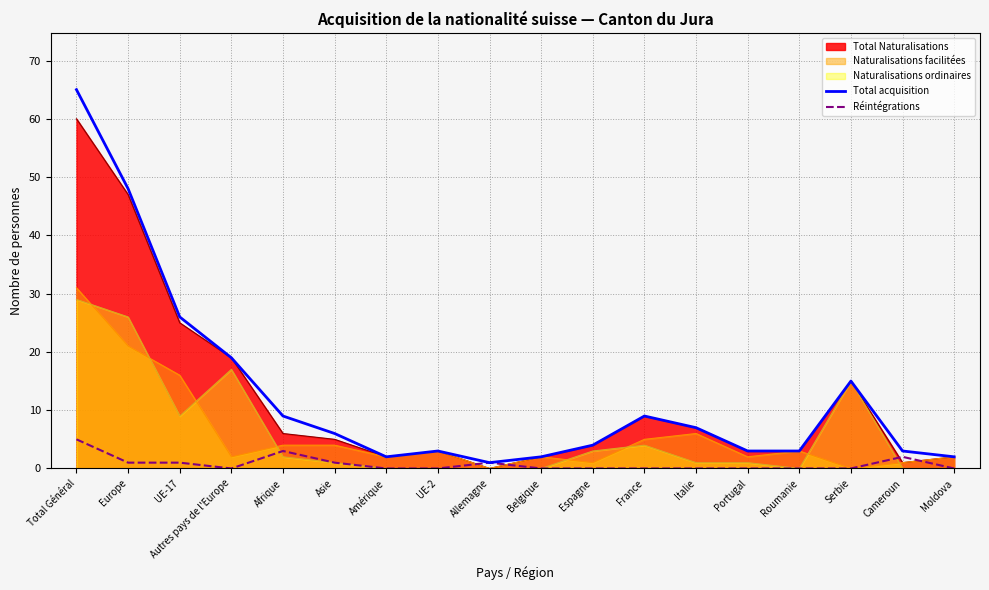

How many lines are shown in the chart?

5